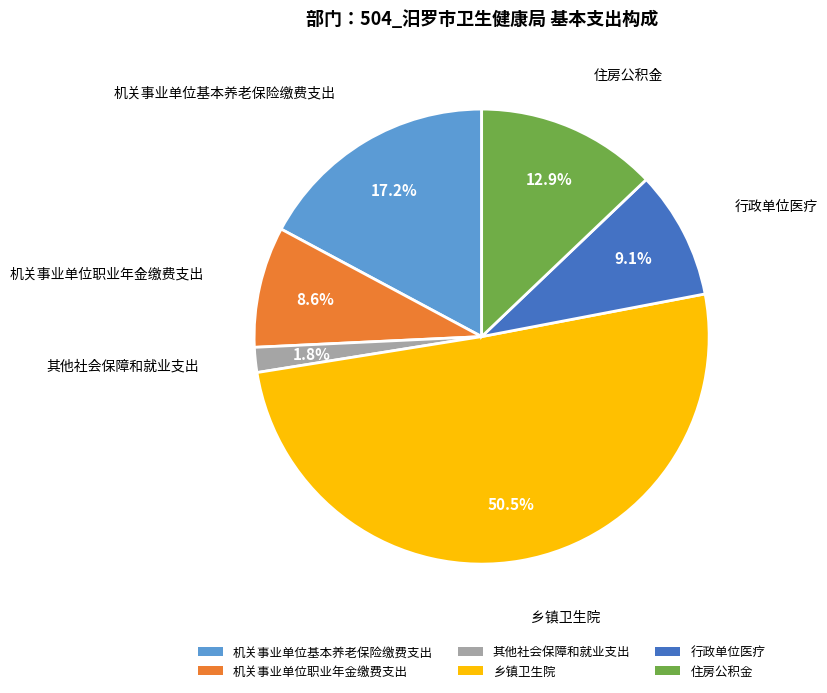

Is the sum of 行政单位医疗 and 其他社会保障和就业支出 greater than half?

No